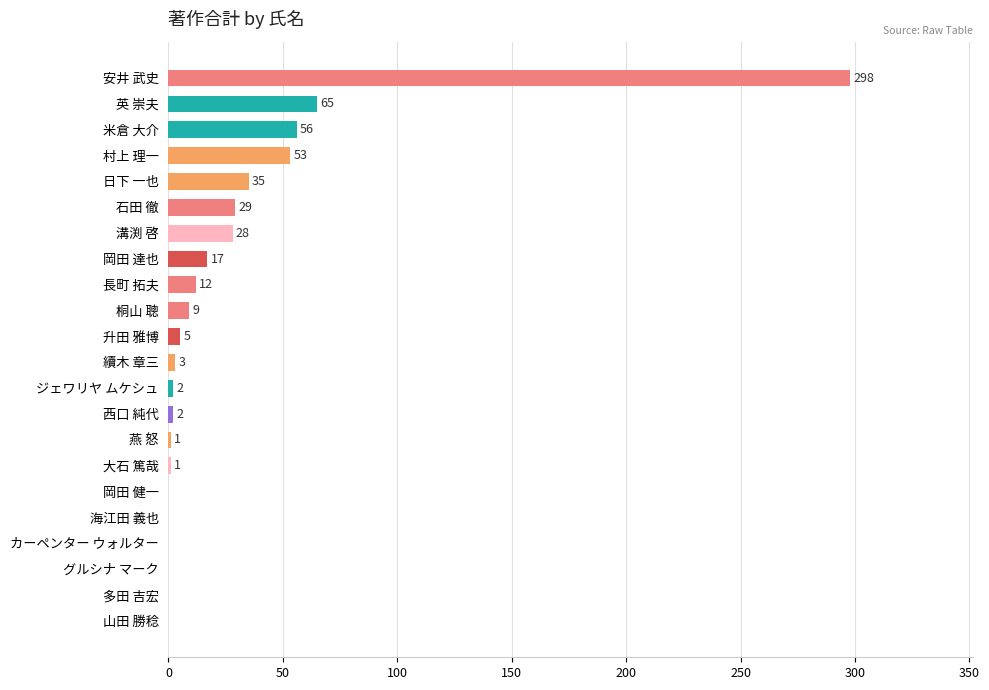

Reading top to bottom, transcribe all the data shown in this chart.

安井 武史=298	英 崇夫=65	米倉 大介=56	村上 理一=53	日下 一也=35	石田 徹=29	溝渕 啓=28	岡田 達也=17	長町 拓夫=12	桐山 聰=9	升田 雅博=5	續木 章三=3	ジェワリヤ ムケシュ=2	西口 純代=2	燕 怒=1	大石 篤哉=1	岡田 健一=0	海江田 義也=0	カーペンター ウォルター=0	グルシナ マーク=0	多田 吉宏=0	山田 勝稔=0